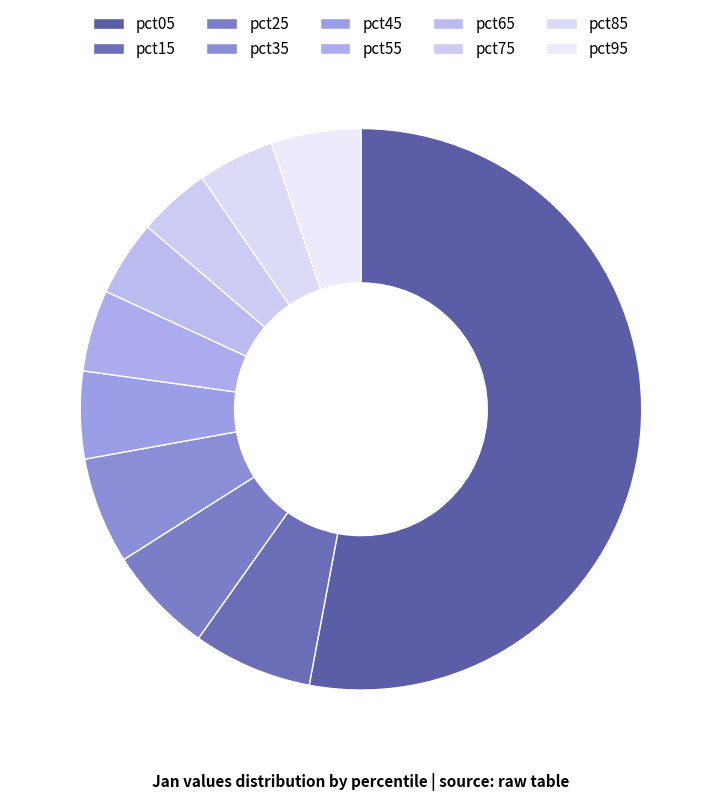

What is the total percentage of pct15 and pct35?

13.0%